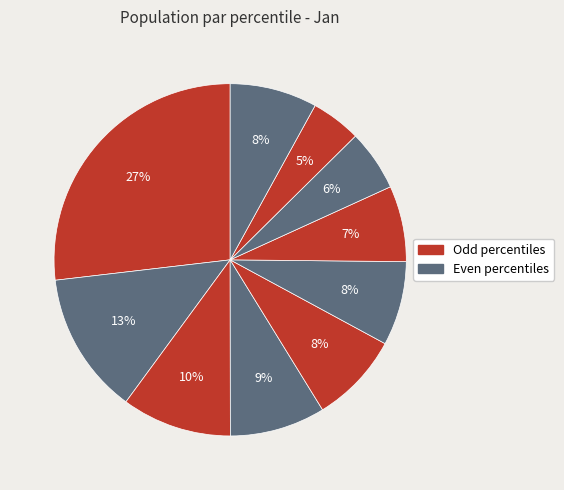

To the nearest percent, what is the average slice percentage?

10%